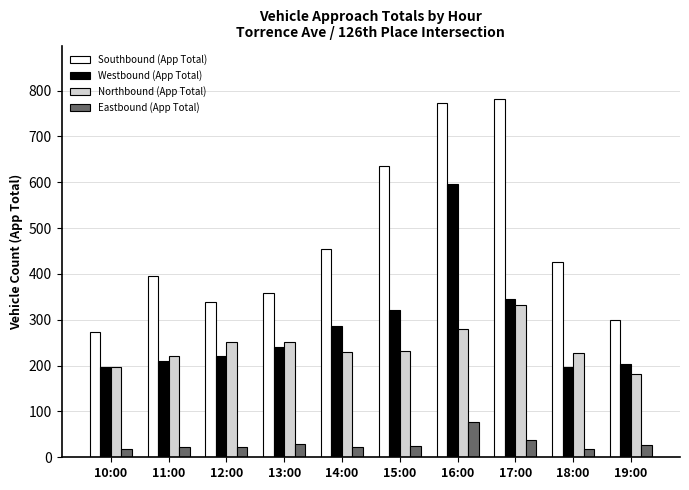

What are all the series names shown in the legend?

Southbound (App Total), Westbound (App Total), Northbound (App Total), Eastbound (App Total)